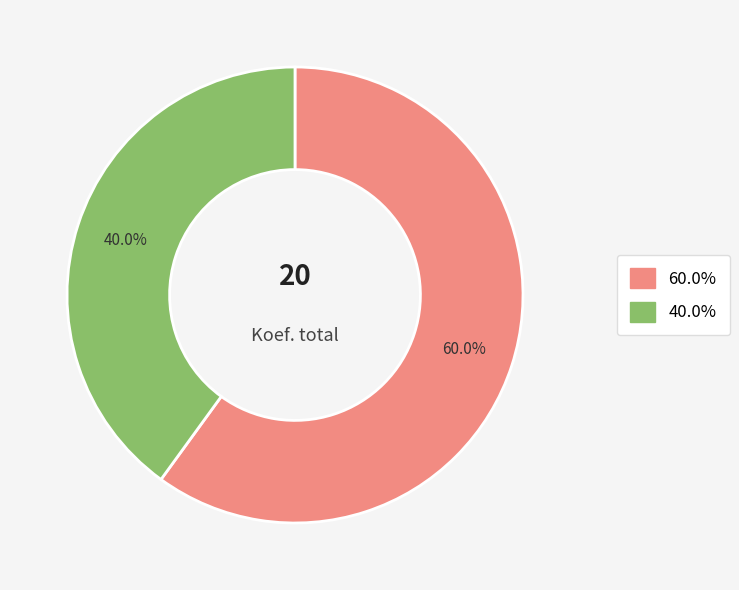

Is there a majority slice in this chart?

Yes